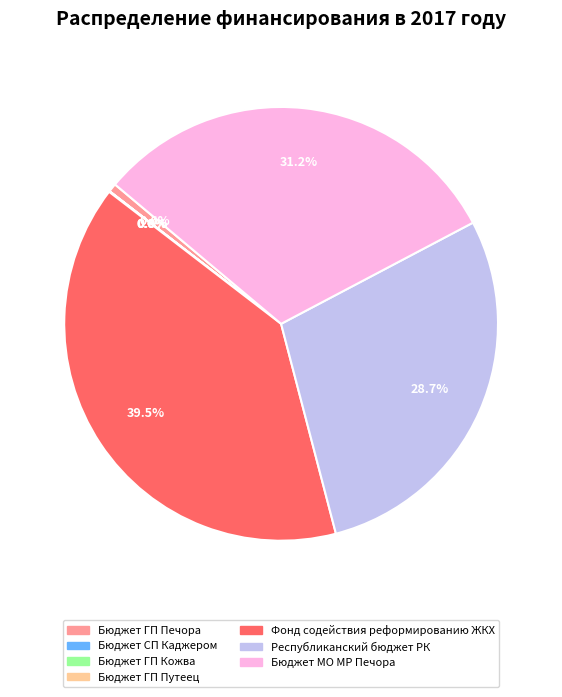

Which has a higher value, Фонд содействия реформированию ЖКХ or Республиканский бюджет РК?

Фонд содействия реформированию ЖКХ